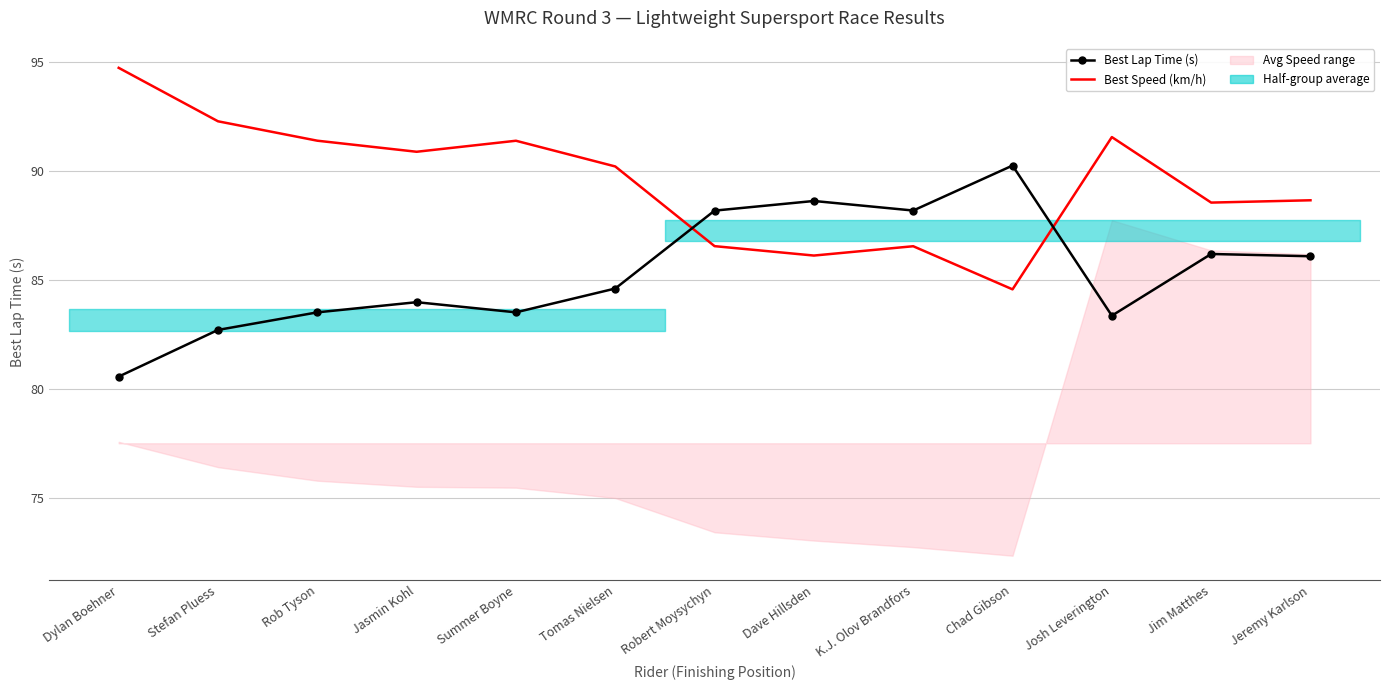

What is the value of the Best Lap Time (s) point at the 5th from the left?

83.5